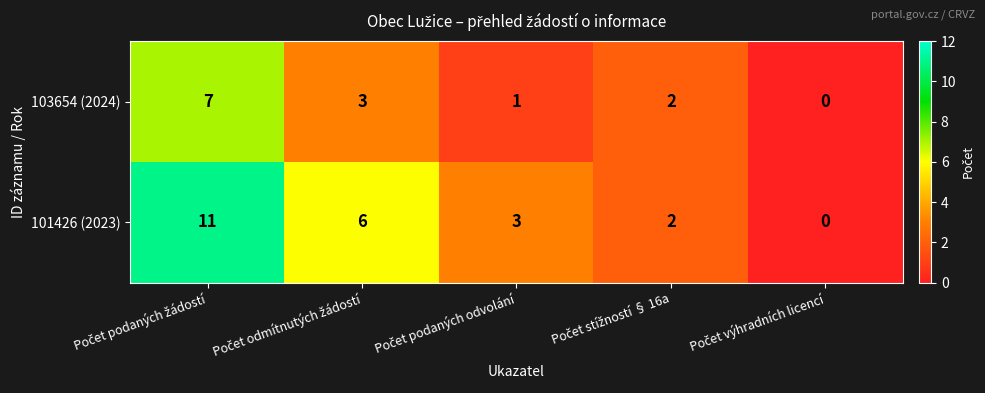

What is the difference between the maximum and minimum values in the 103654 (2024) series?

7